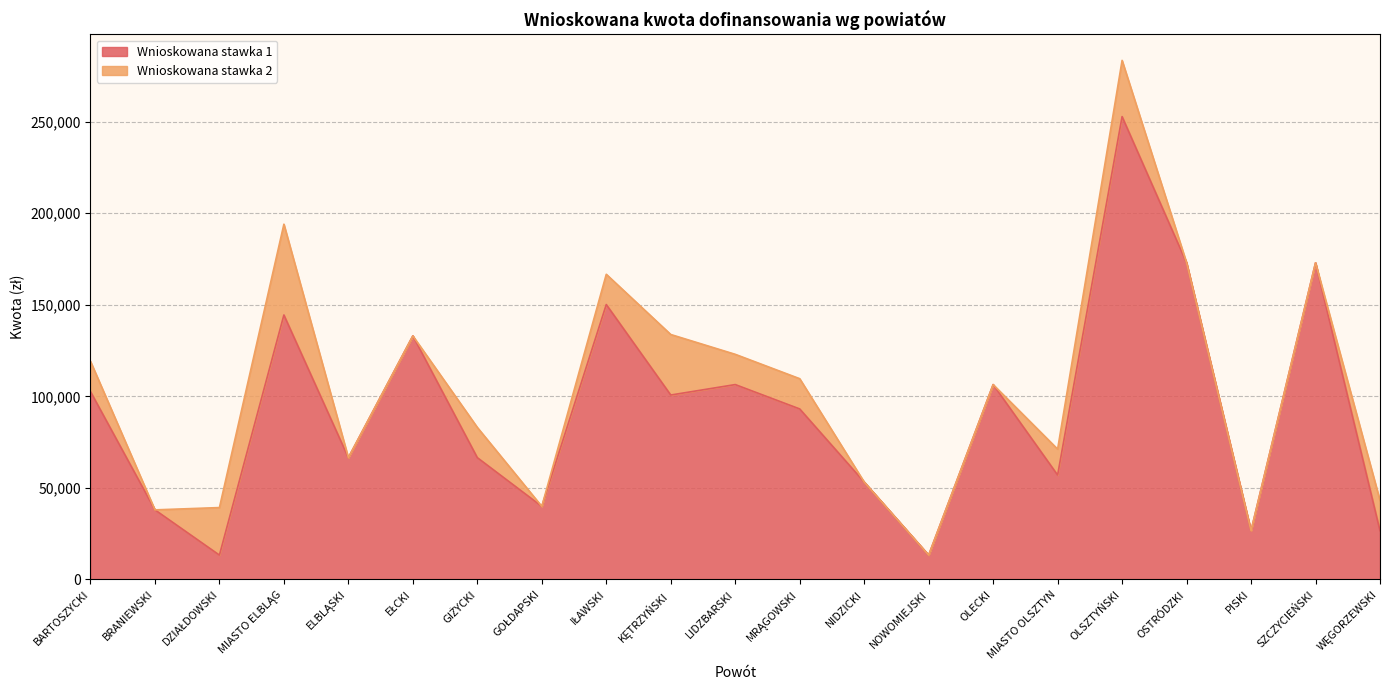

Reading left to right, extract all data points from this chart.

102600	38000	13300	144400	66500	133000	66500	39900	150100	100700	106400	93100	53200	13300	106400	57000	252700	172900	26600	172900	26600